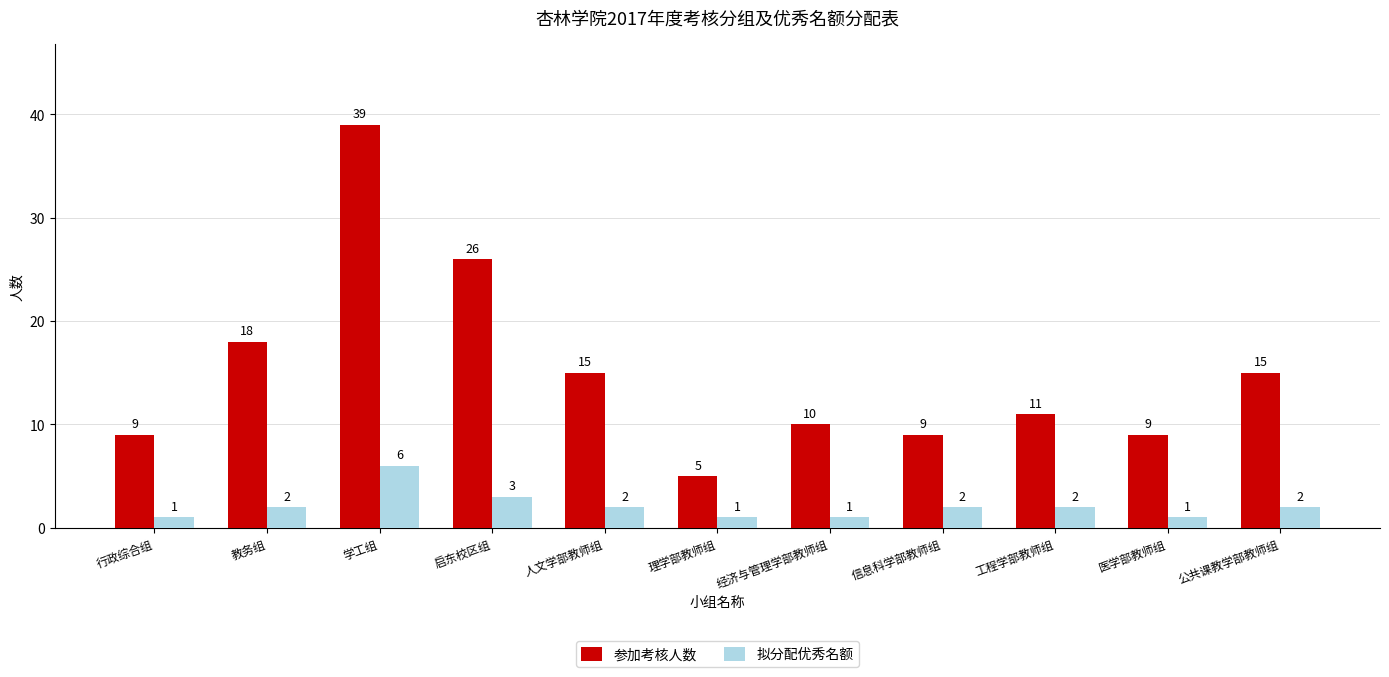

How many values in the 参加考核人数 series are below 11?

5